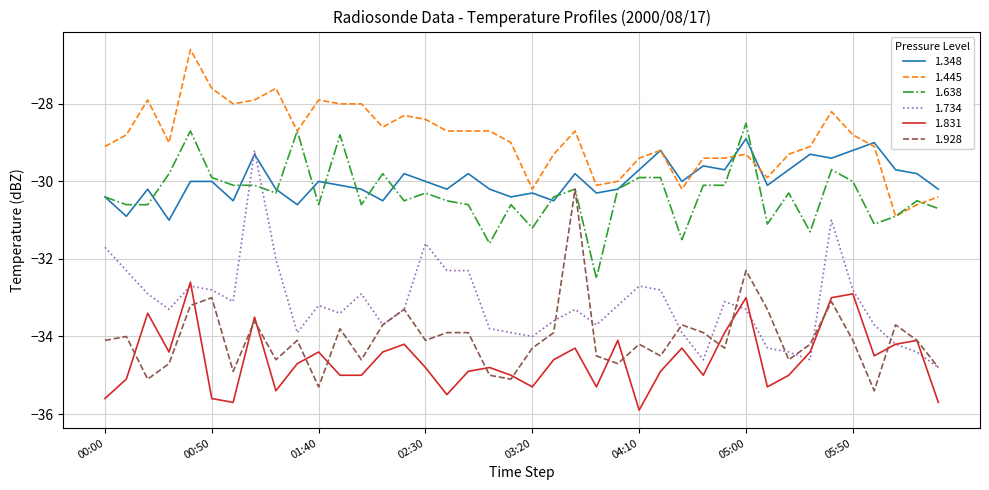

True or false: 1.638 and 1.831 cross at least once.

False